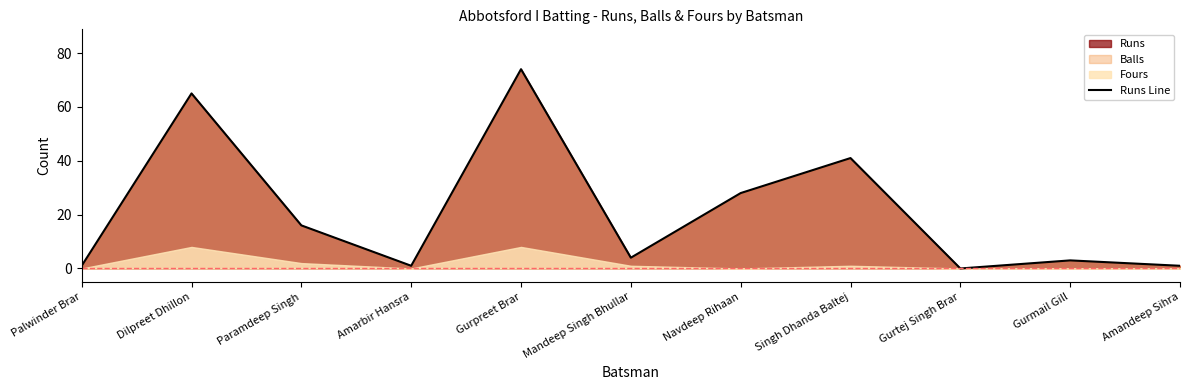

What is the value of the 1st point from the left?

1